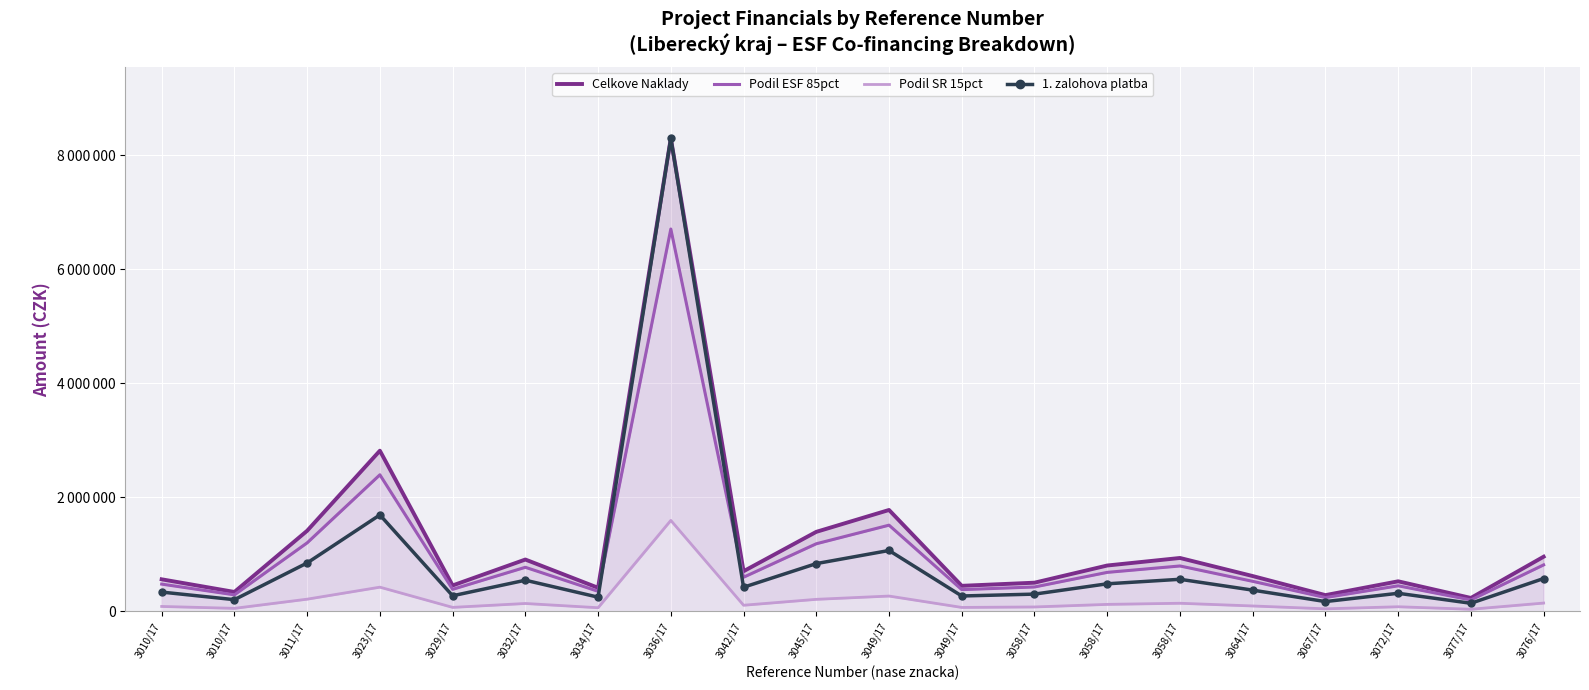

True or false: Celkove Naklady and Podil SR 15pct intersect in this chart.

False